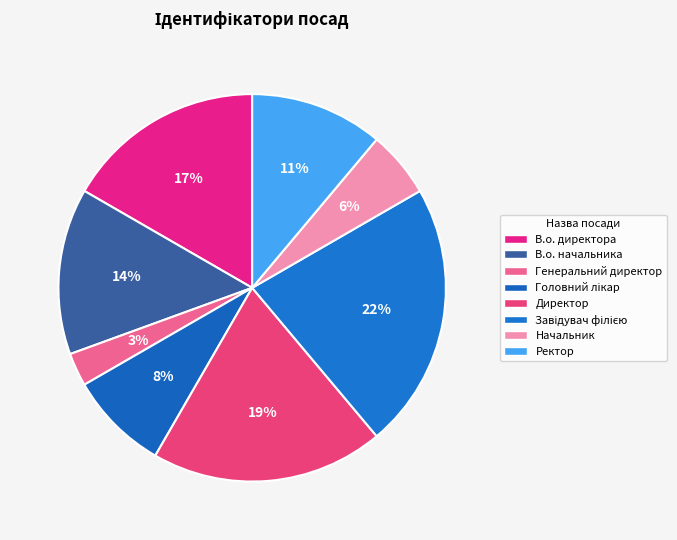

To the nearest percent, what portion does Директор represent?

19%